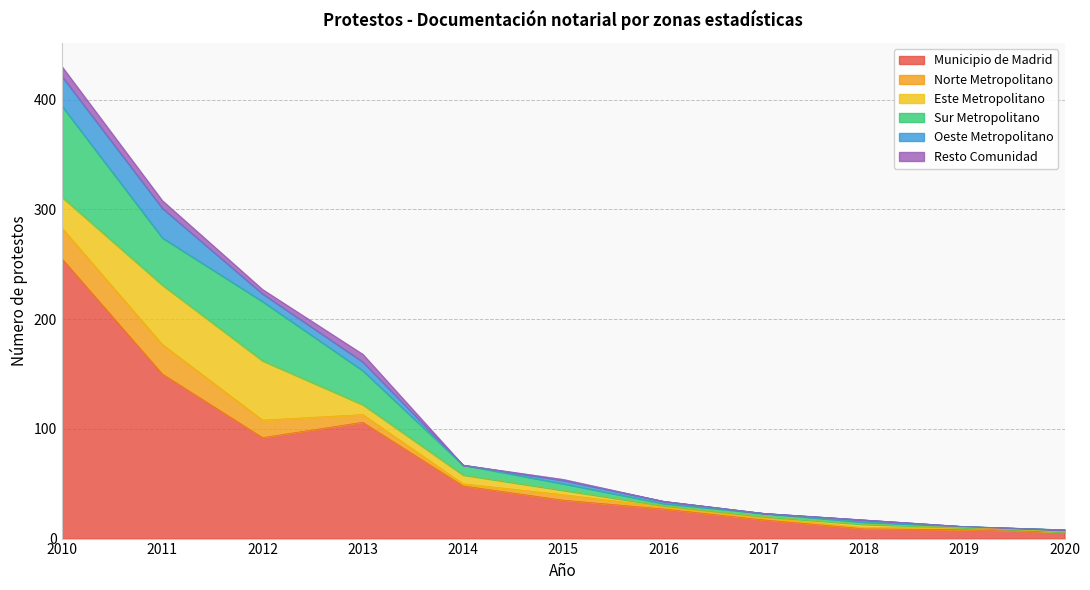

What is the average value of the Municipio de Madrid series?

68